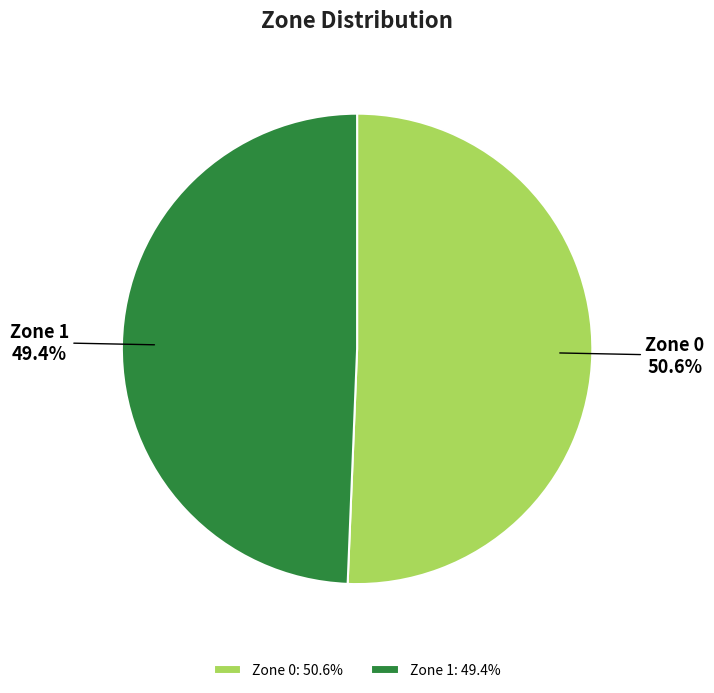

How many segments does this pie chart have?

2